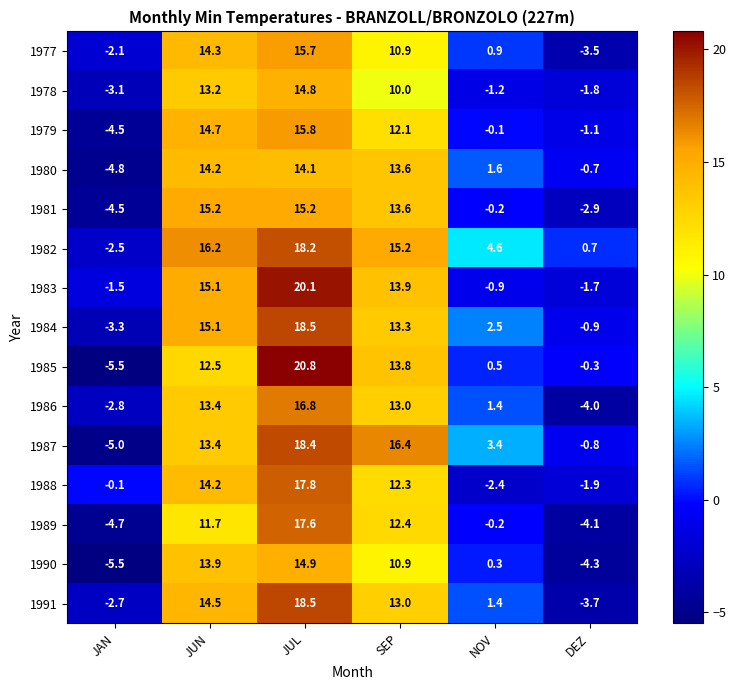

Rank the categories by 1991 value from lowest to highest.

DEZ, JAN, NOV, SEP, JUN, JUL